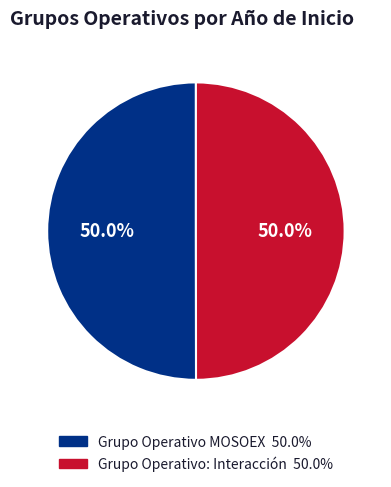

The Grupo Operativo MOSOEX slice represents 63% of the pie. True or false?

False